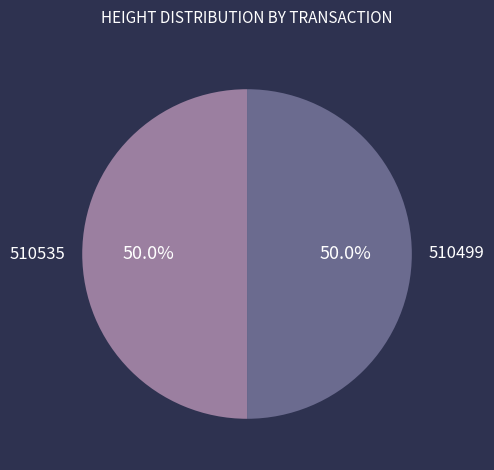

The 510535 slice represents 39% of the pie. True or false?

False